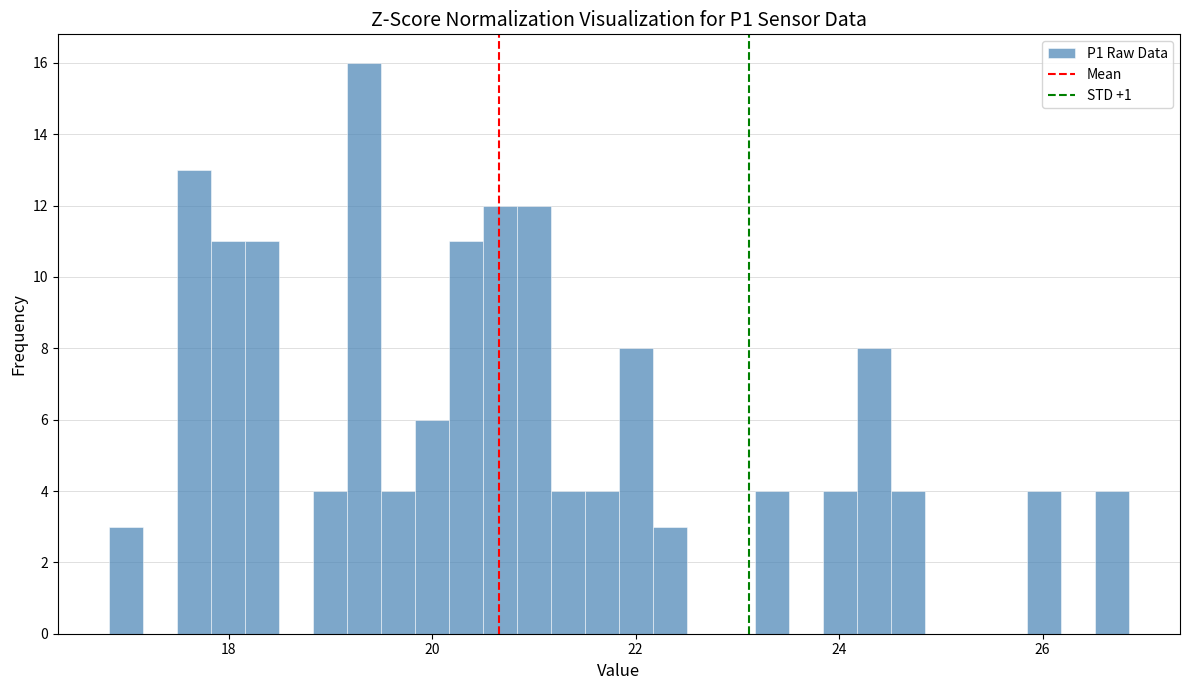

Read against the x-axis, roughly where is the centre of the tallest bar?

19.4